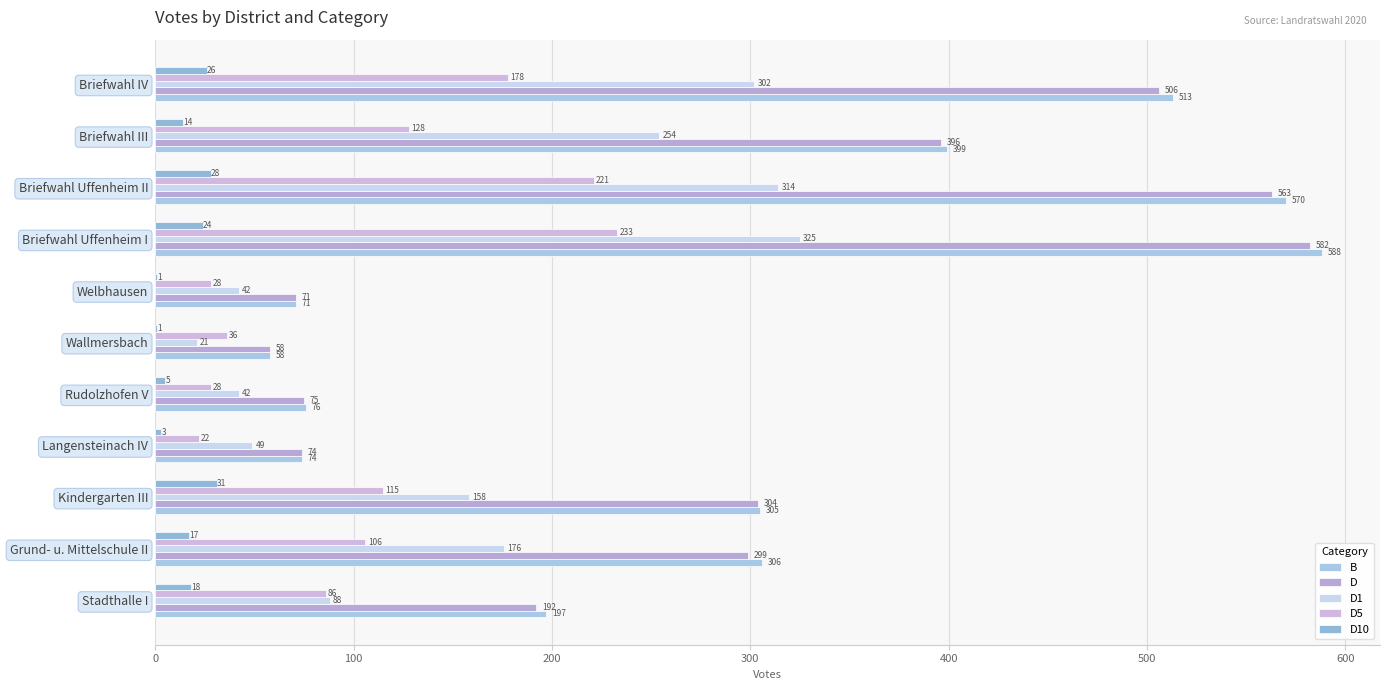

What is the greatest value displayed?

588